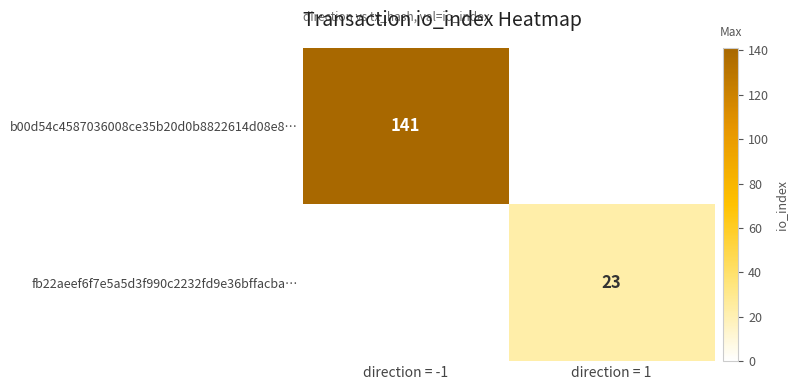

At which category is the sum across all series the highest?

direction = -1